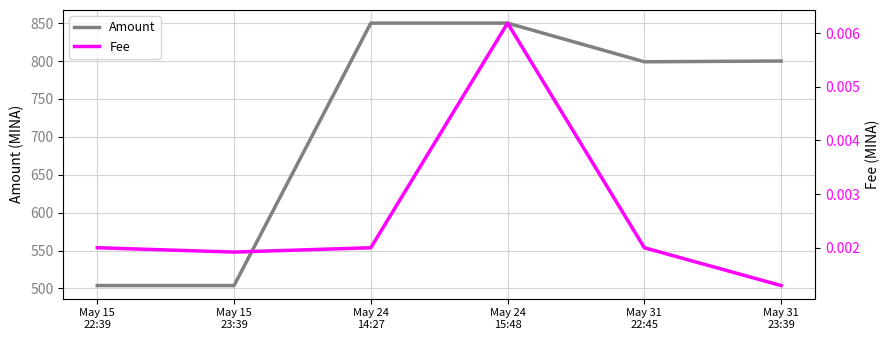

True or false: Amount and Fee intersect in this chart.

False